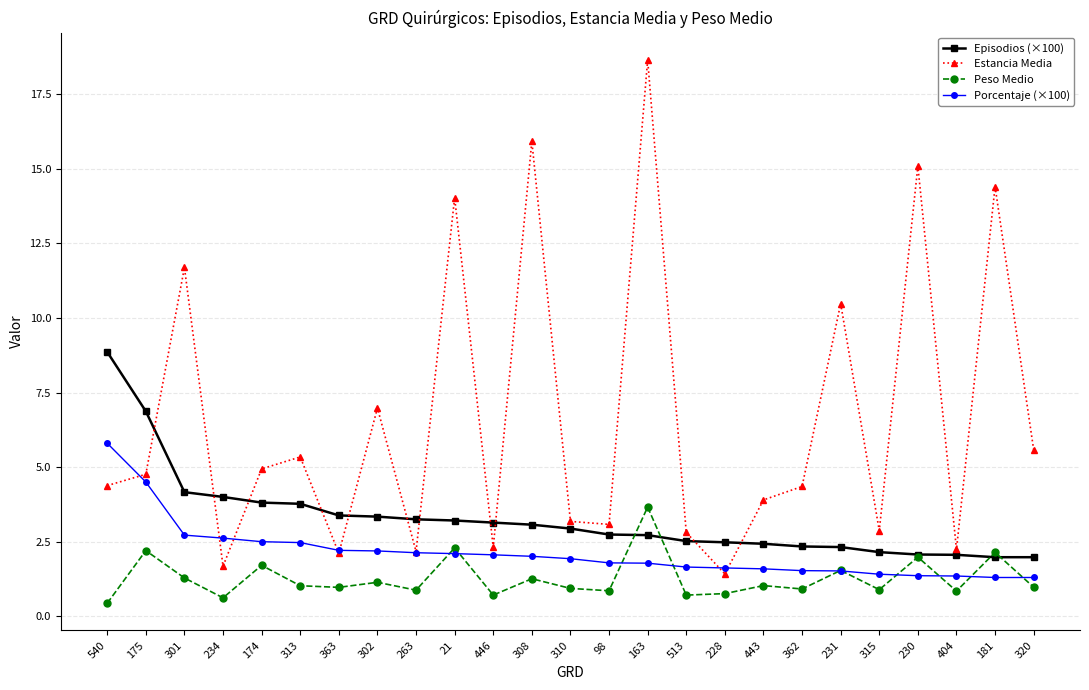

True or false: Peso Medio and Estancia Media cross at least once.

False